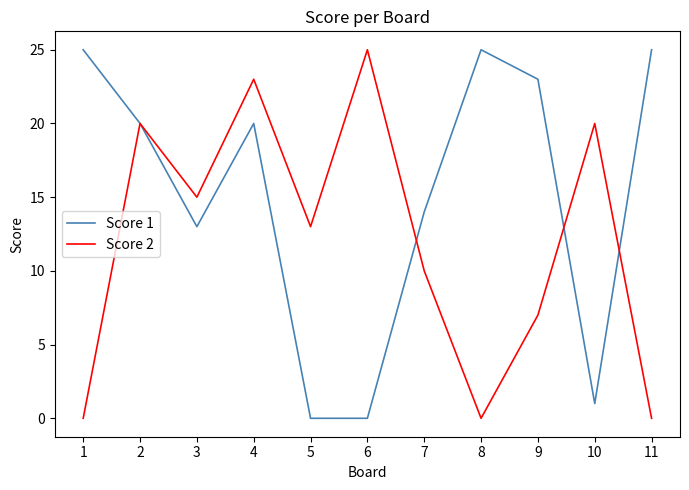

How many lines are shown in the chart?

2